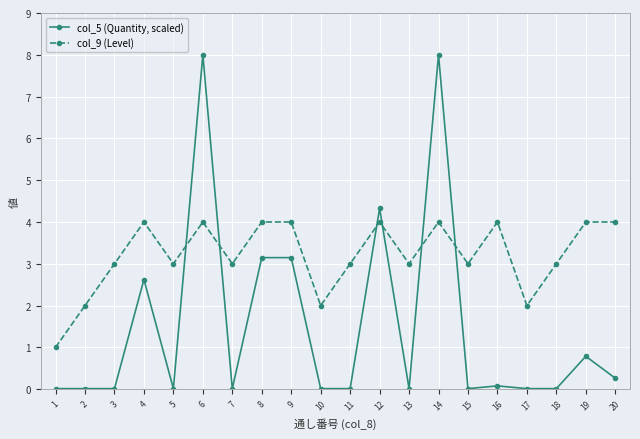

At which category does col_9 (Level) reach its first local peak?

4